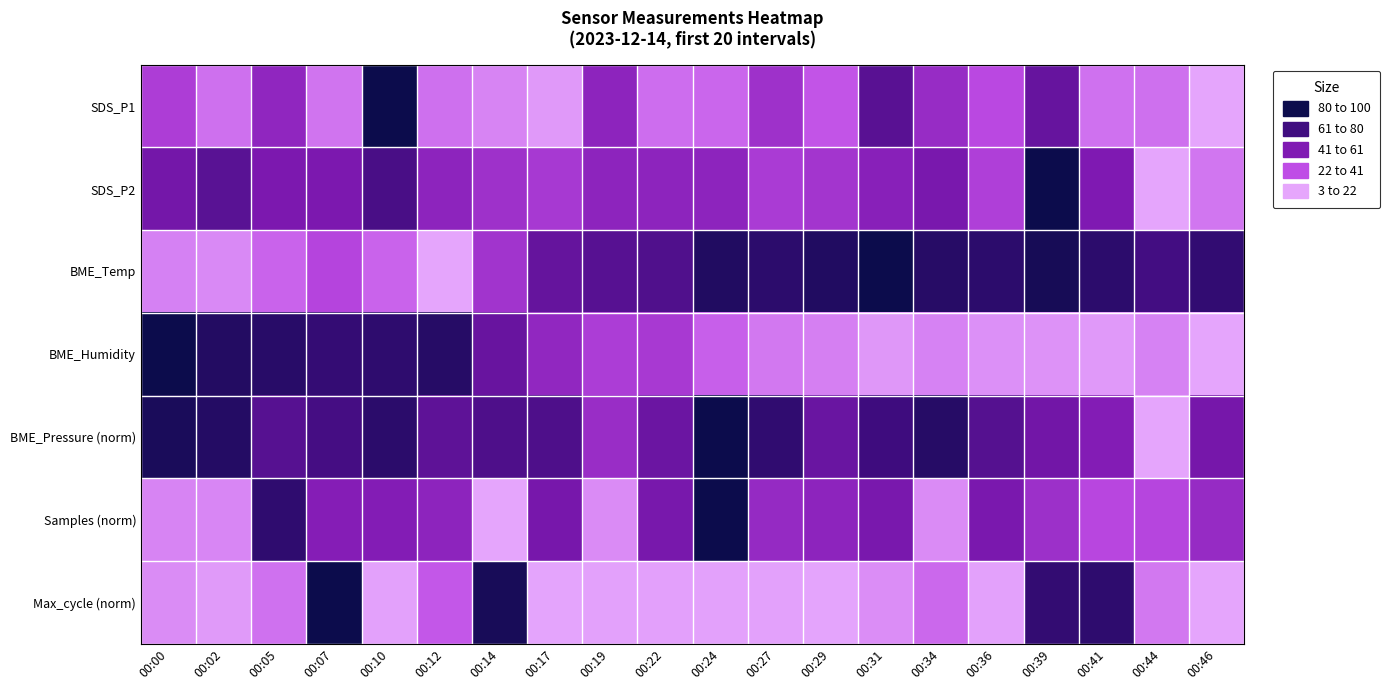

What is the spread (max minus min) of values at 00:24?

98.5